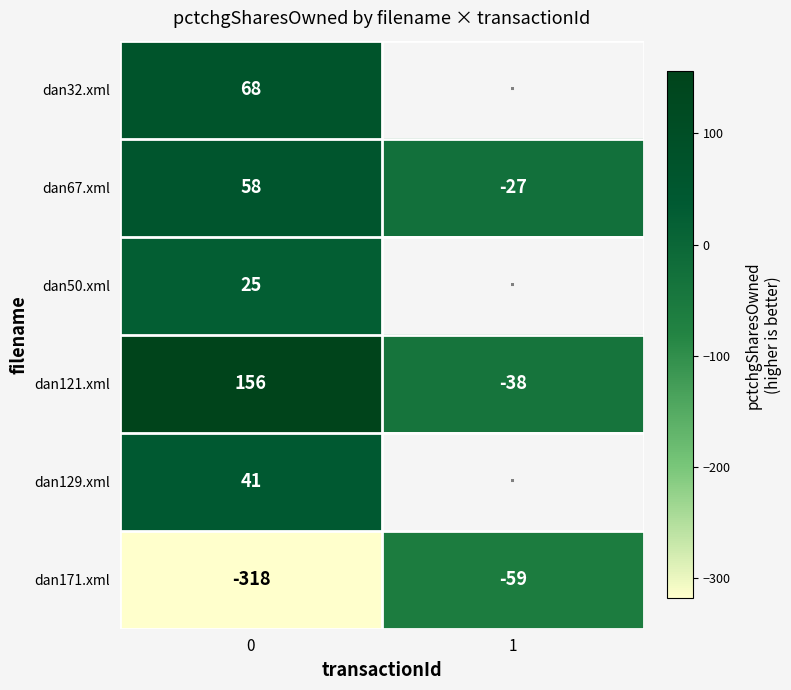

Rank the categories by dan32.xml value from highest to lowest.

0, 1